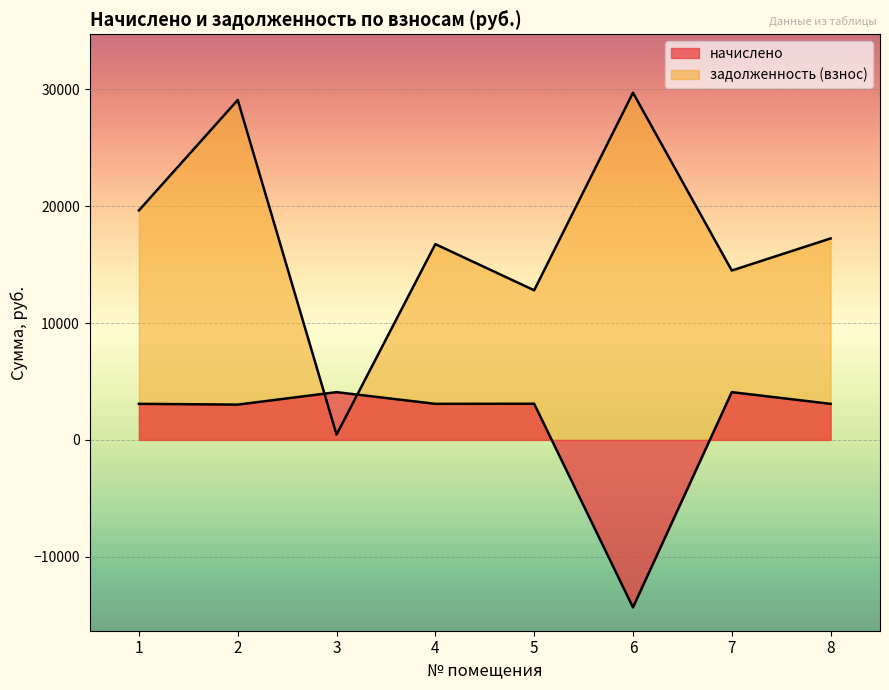

What is the difference between the highest and lowest values at 5?

9714.8